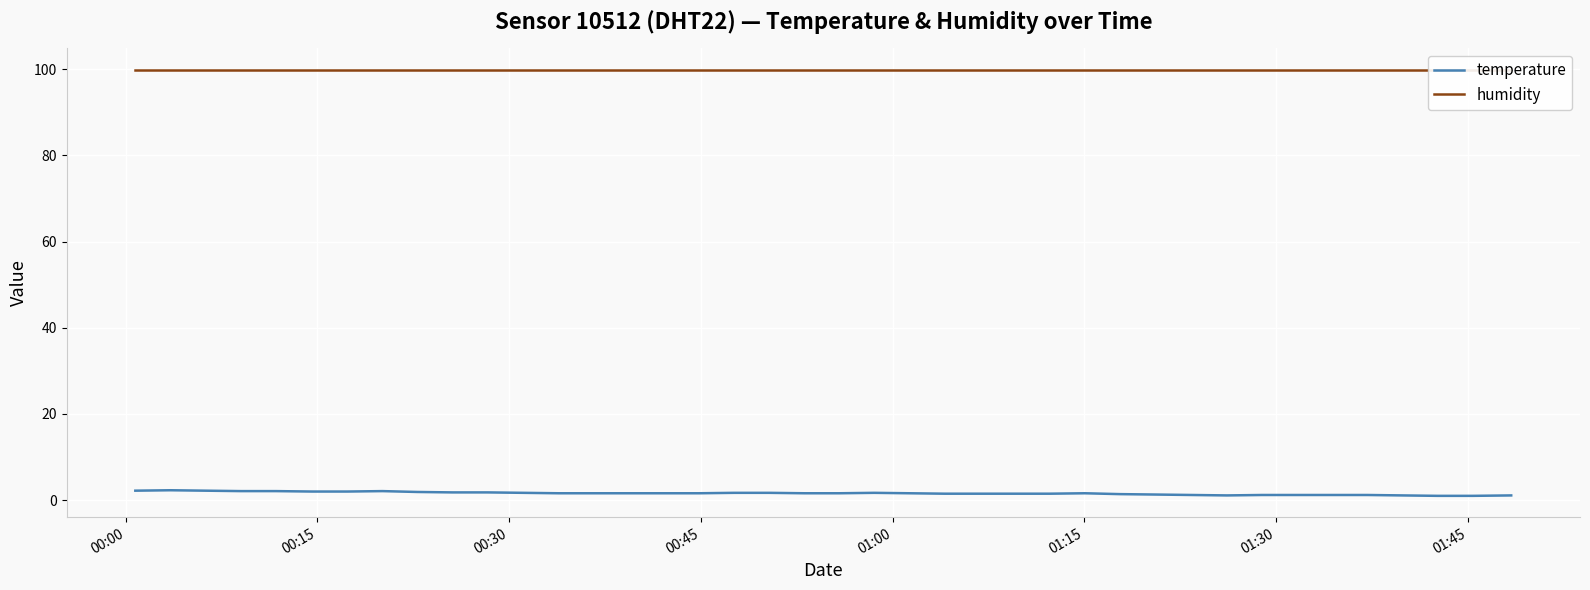

Reading left to right, what are all the values shown in this chart?

temperature: 2.2	2.3	2.2	2.1	2.1	2.0	2.0	2.1	1.9	1.8	1.8	1.7	1.6	1.6	1.6	1.6	1.6	1.7	1.7	1.6	1.6	1.7	1.6	1.5	1.5	1.5	1.5	1.6	1.4	1.3	1.2	1.1	1.2	1.2	1.2	1.2	1.1	1.0	1.0	1.1
humidity: 99.9	99.9	99.9	99.9	99.9	99.9	99.9	99.9	99.9	99.9	99.9	99.9	99.9	99.9	99.9	99.9	99.9	99.9	99.9	99.9	99.9	99.9	99.9	99.9	99.9	99.9	99.9	99.9	99.9	99.9	99.9	99.9	99.9	99.9	99.9	99.9	99.9	99.9	99.9	99.9